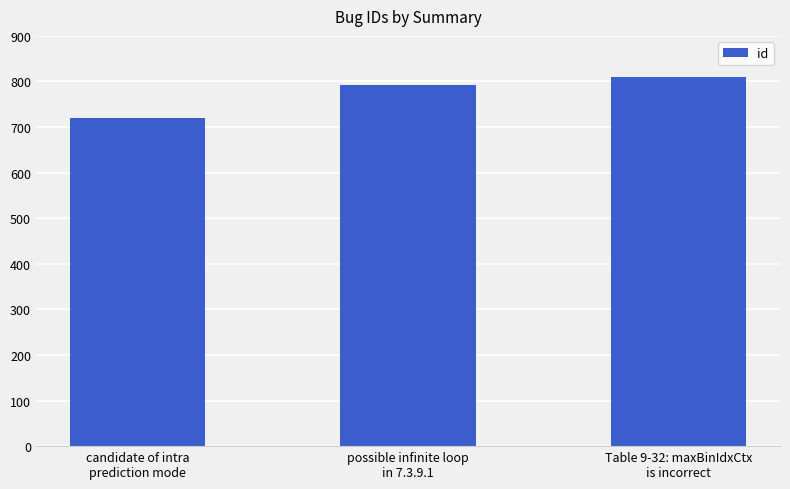

Reading left to right, list all the values displayed in this chart.

720	793	810